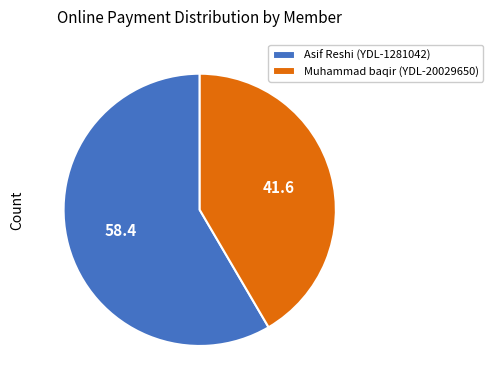

Rank the categories by value from highest to lowest.

Asif Reshi (YDL-1281042), Muhammad baqir (YDL-20029650)